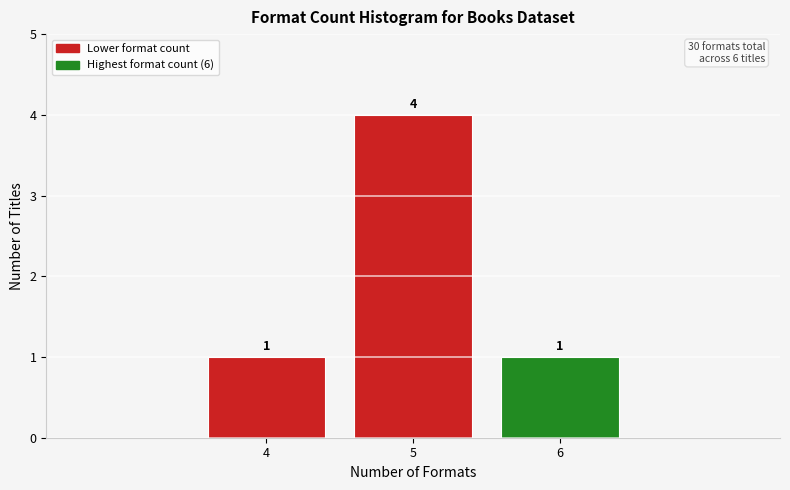

Reading left to right, what are all the values shown in this chart?

4=1	5=4	6=1